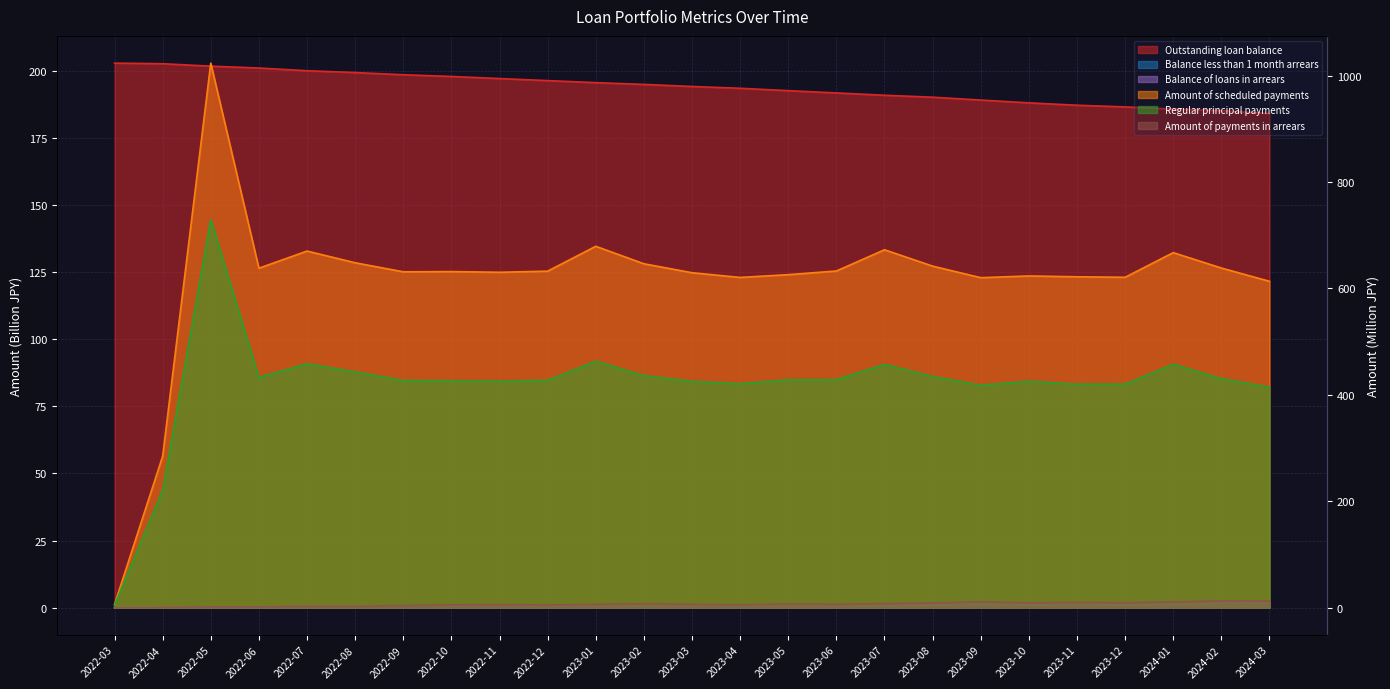

What is the label of the 3rd point from the left?

2022-05